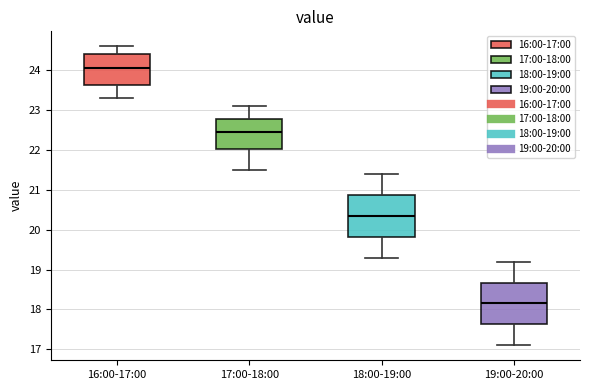

Reading left to right, read every box against the y-axis: the position of its median line, the range the box covers, and the ends of its whiskers. The values are not printed on the chart, so give them approximately, as read against the axis.

16:00-17:00: median 24.1, box 23.6 to 24.4, whiskers 23.3 to 24.6
17:00-18:00: median 22.5, box 22.0 to 22.8, whiskers 21.5 to 23.1
18:00-19:00: median 20.4, box 19.8 to 20.9, whiskers 19.3 to 21.4
19:00-20:00: median 18.2, box 17.6 to 18.7, whiskers 17.1 to 19.2